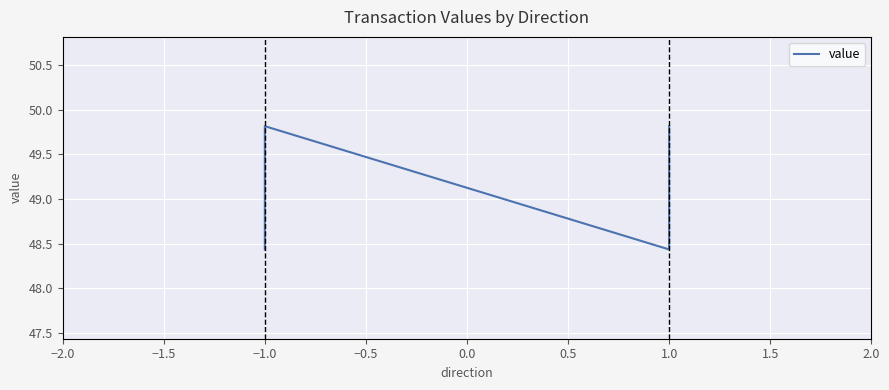

What is the sum of all values?

196.5